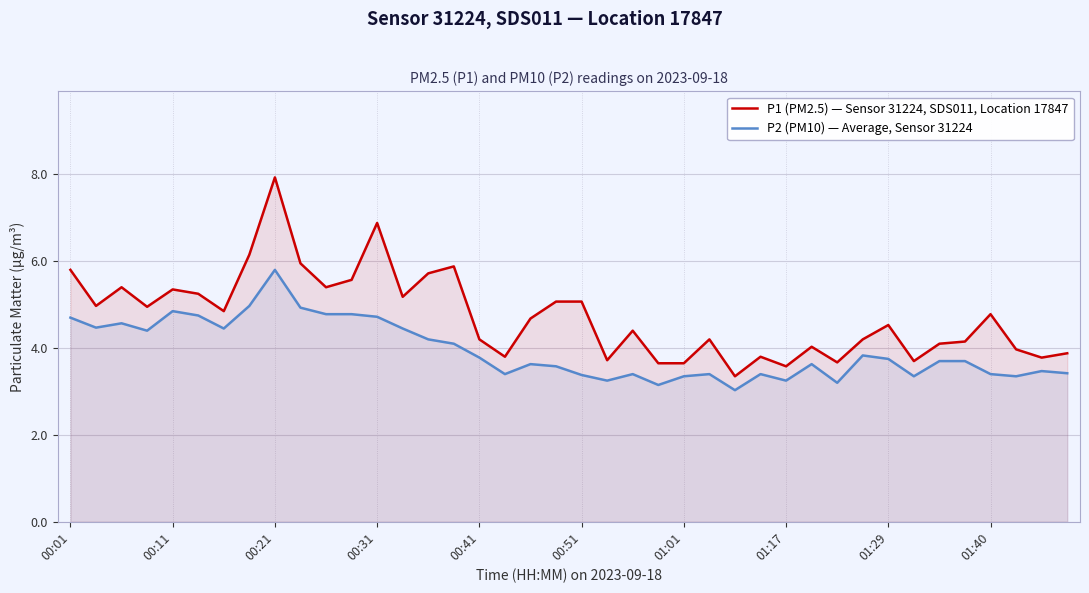

What is the average value of the P1 (PM2.5) — Sensor 31224, SDS011, Location 17847 series?

4.7